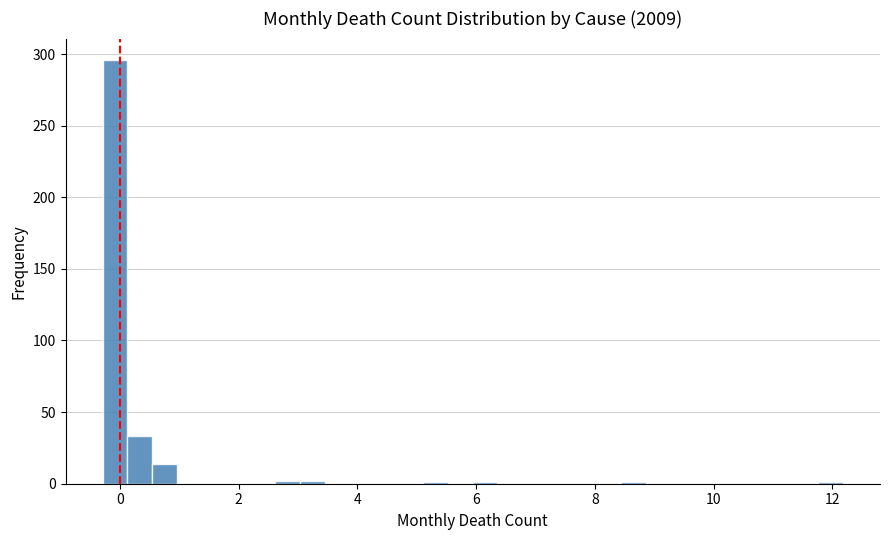

Read against the x-axis, roughly where is the centre of the tallest bar?

0.0